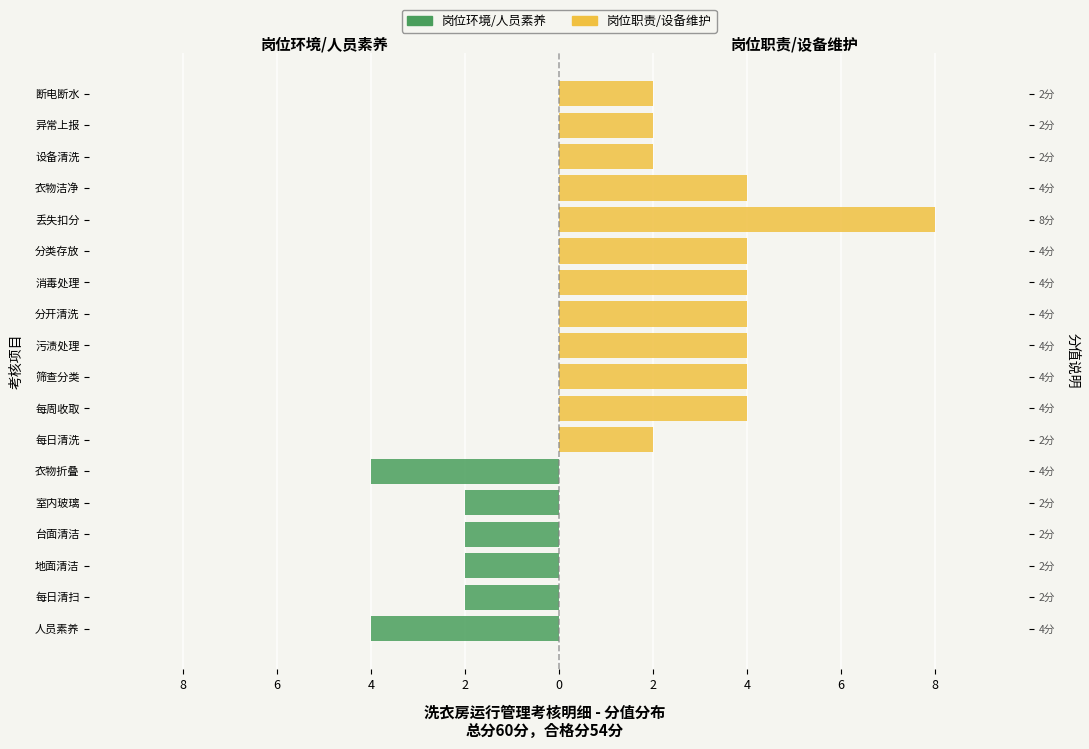

How many bars are there in each group?

2